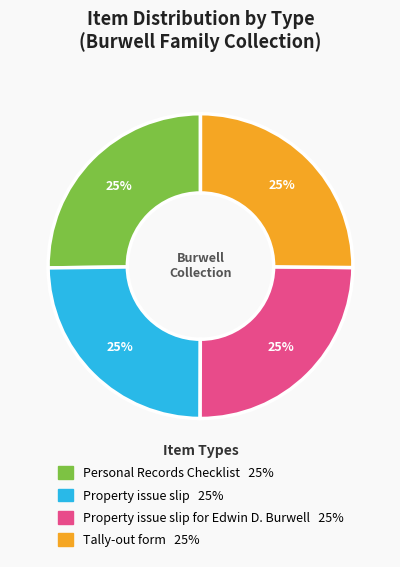

Is there any slice that represents more than half of the pie?

No